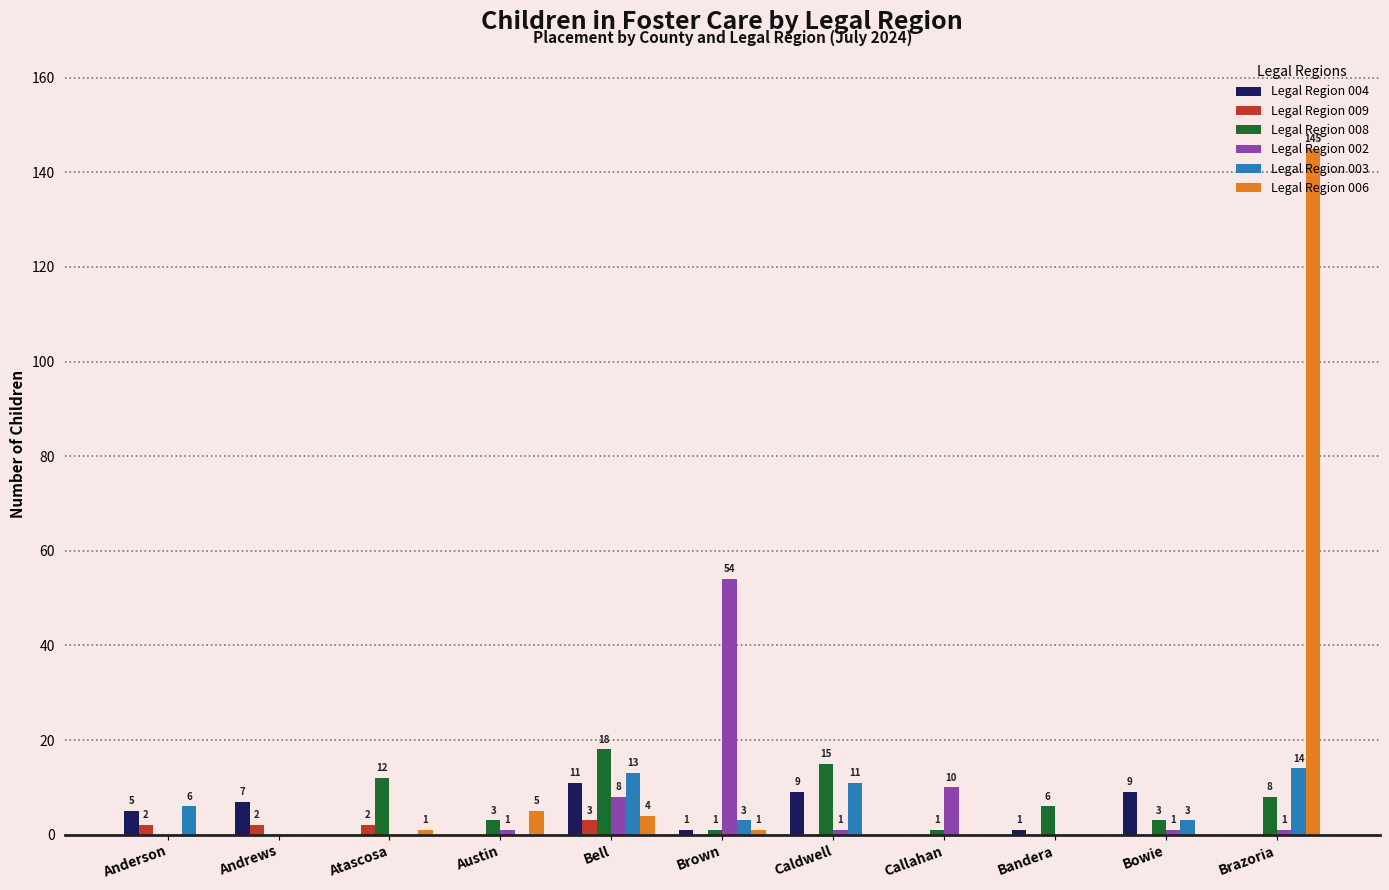

The value of Legal Region 008 at Andrews is 0. True or false?

True